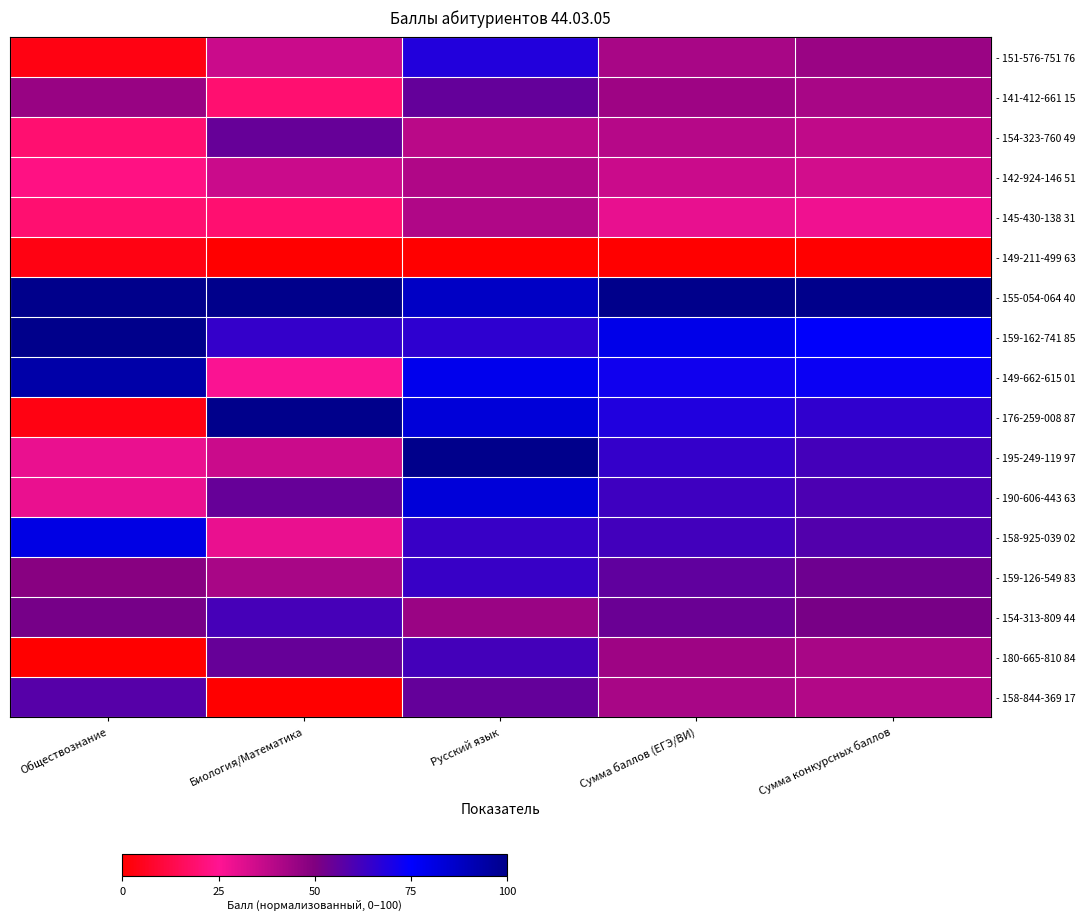

Which series has the largest total across all categories?

- 155-054-064 40